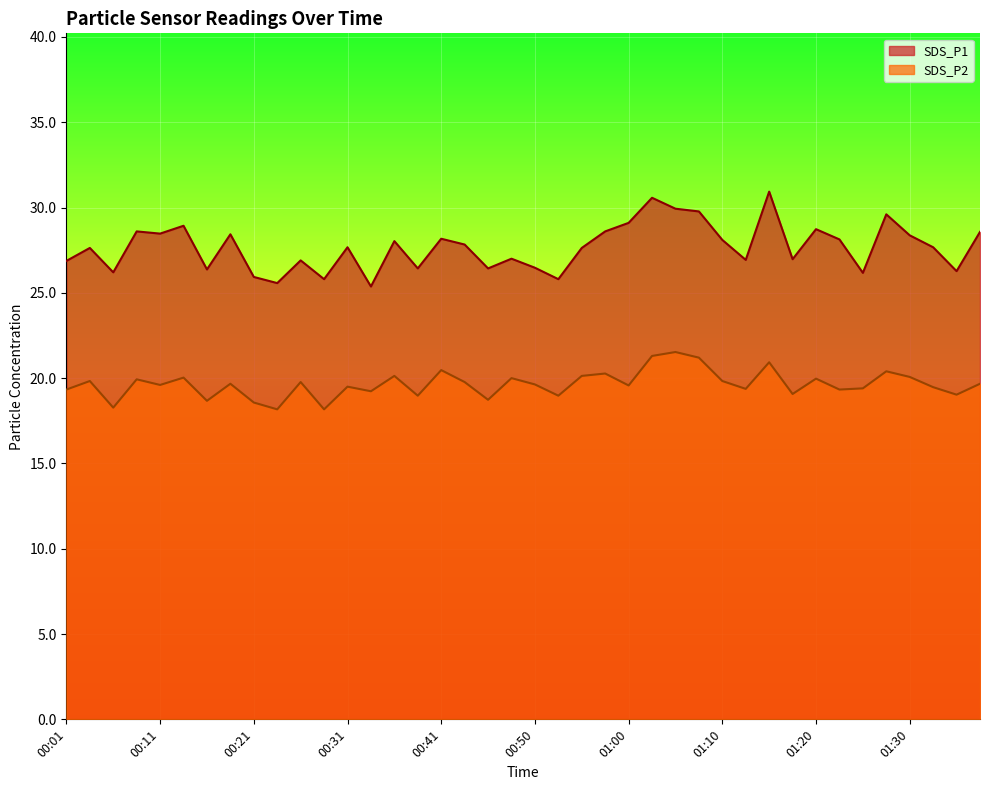

What are all the series names shown in the legend?

SDS_P1, SDS_P2